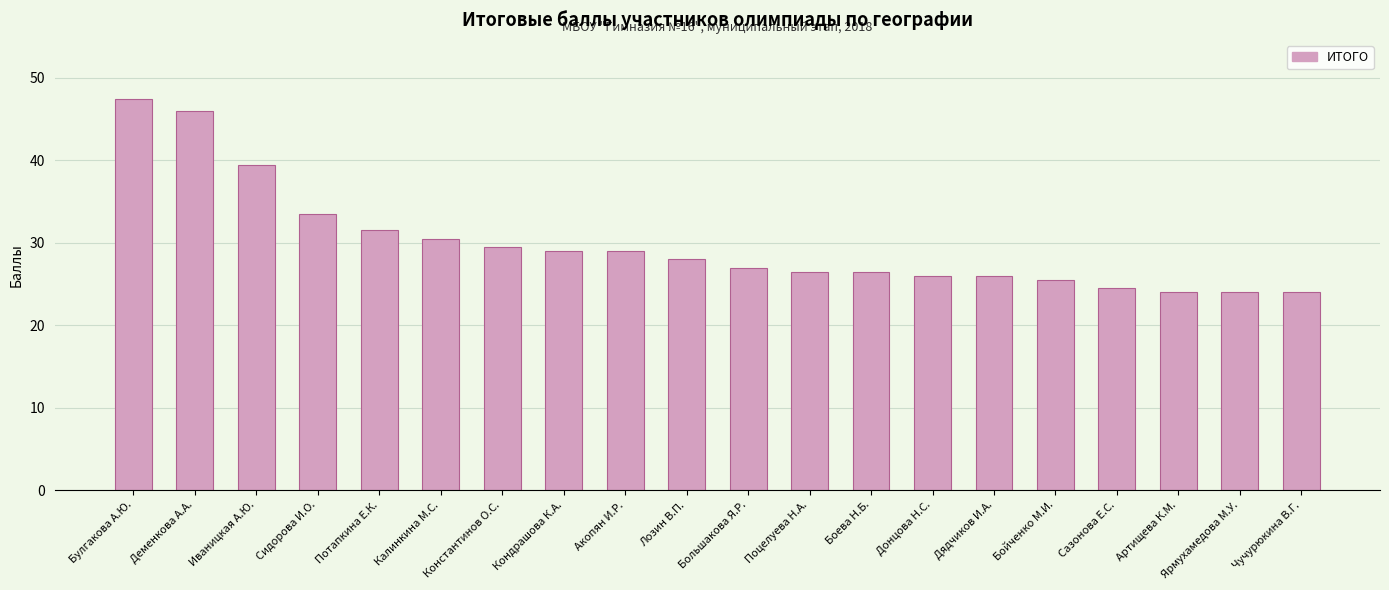

Which has a higher value, Булгакова А.Ю. or Артищева К.М.?

Булгакова А.Ю.